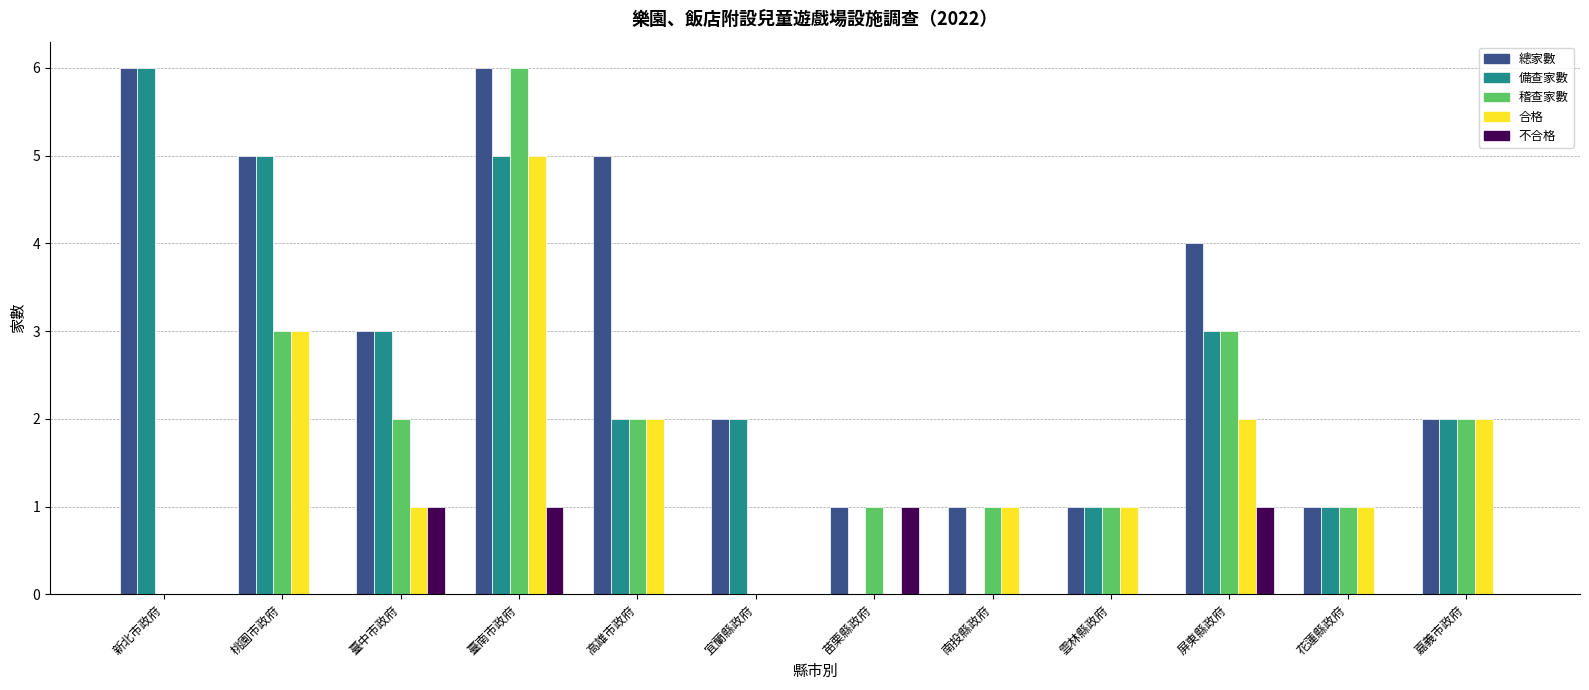

Are the bars grouped side by side (vs. stacked)?

Yes